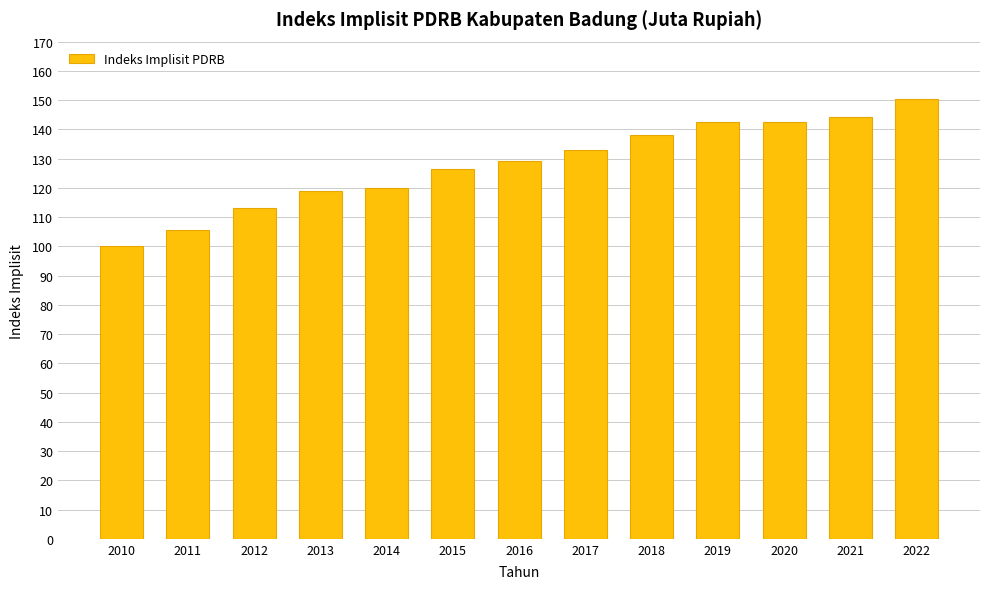

Count the number of data series in this chart.

1